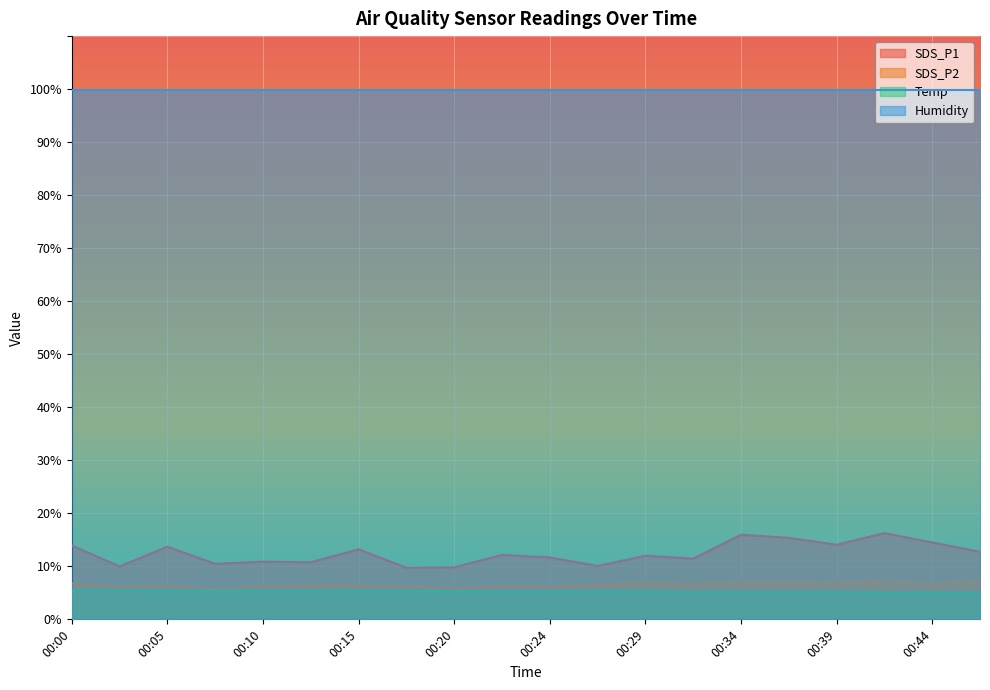

True or false: SDS_P2 and Temp intersect in this chart.

False